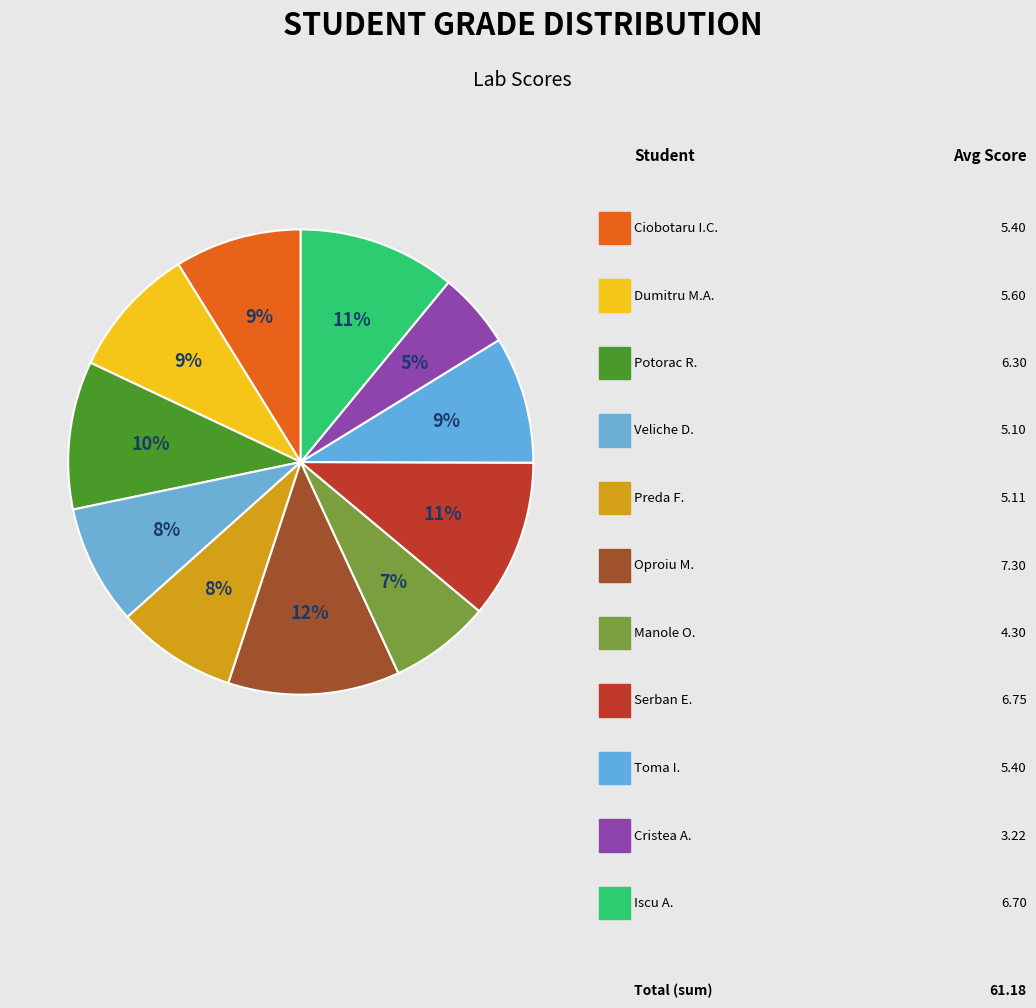

Which slice is the smallest?

Cristea Adrian